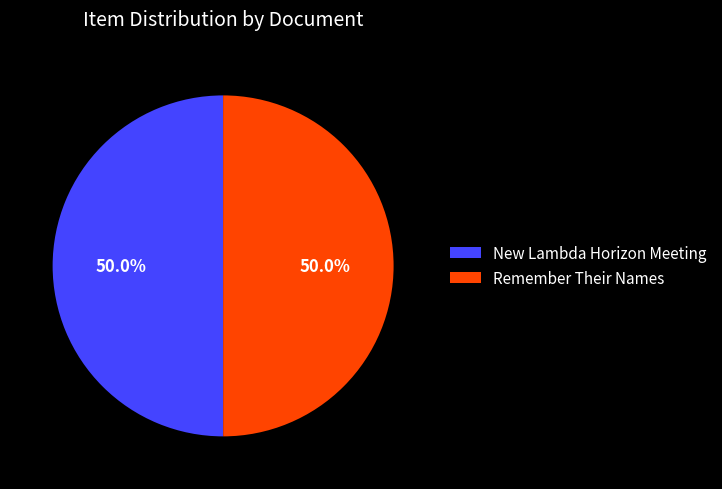

How much of the chart is everything except Remember Their Names?

50.0%